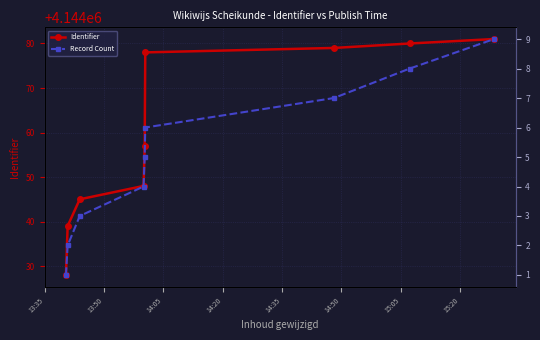

What is the difference between the maximum and minimum values in the Identifier series?

53